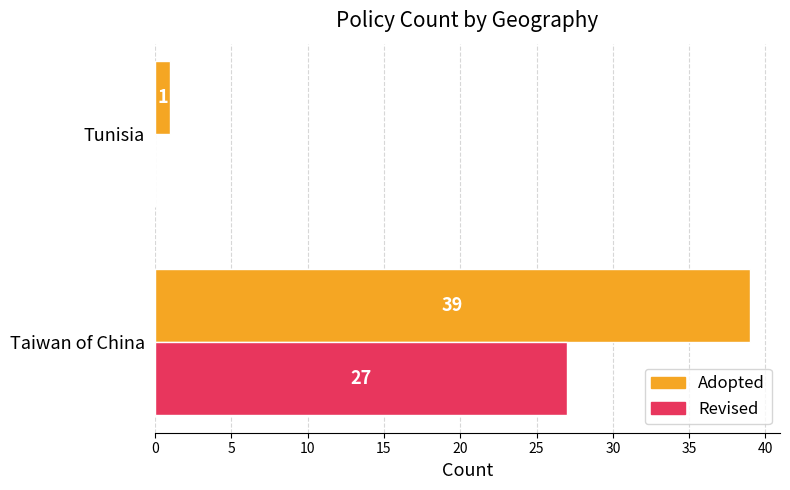

At which category is the sum across all series the highest?

Taiwan of China